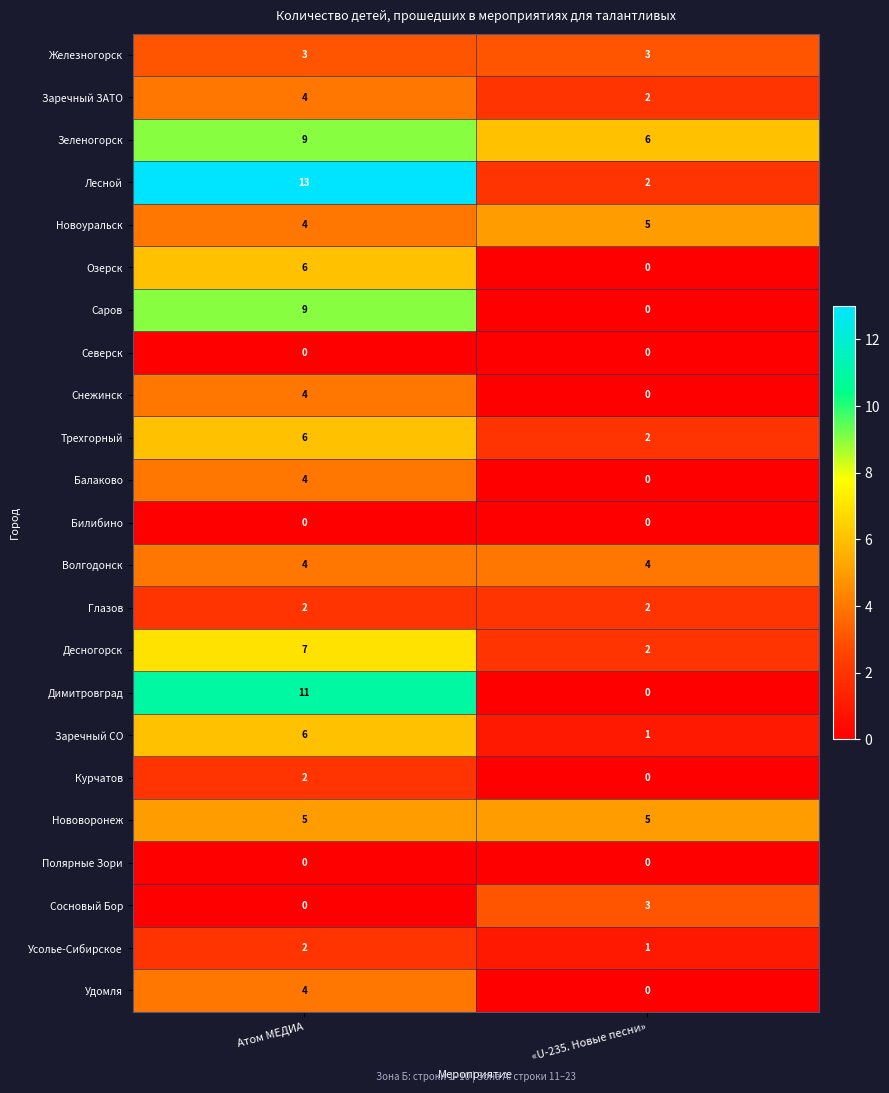

What is the sum of all Новоуральск values?

9